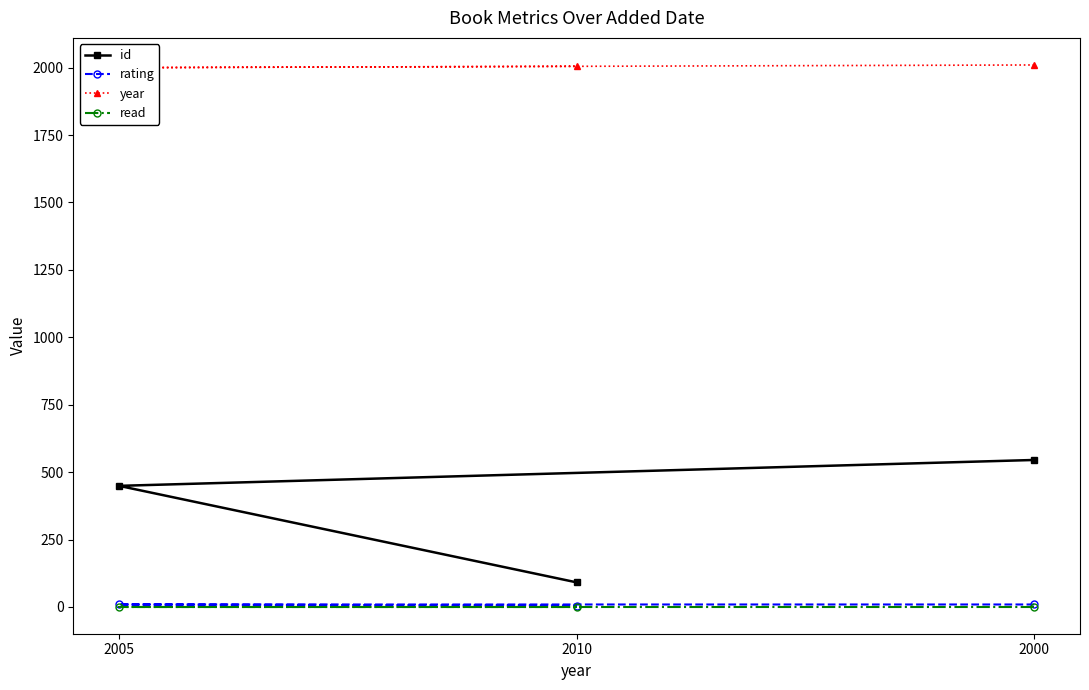

The value of year at 2005 is 2803. True or false?

False